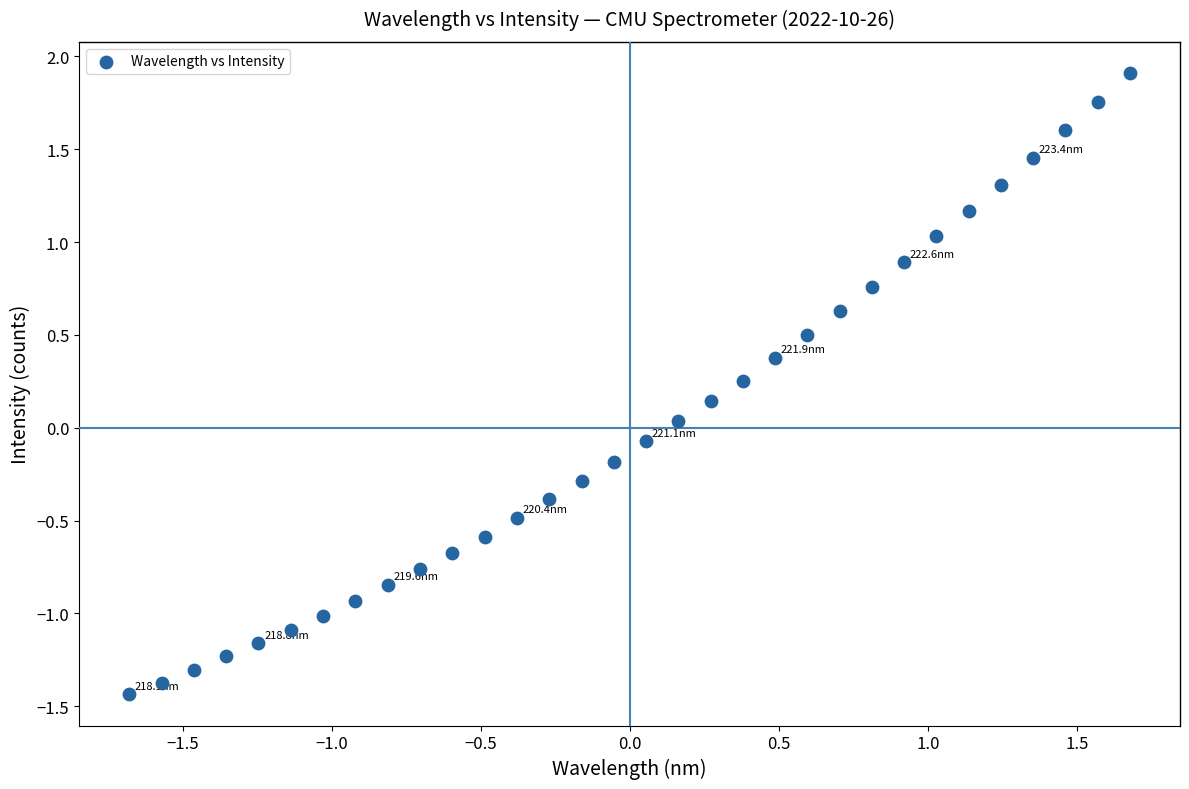

What is the range of X values (max minus min)?

3.4